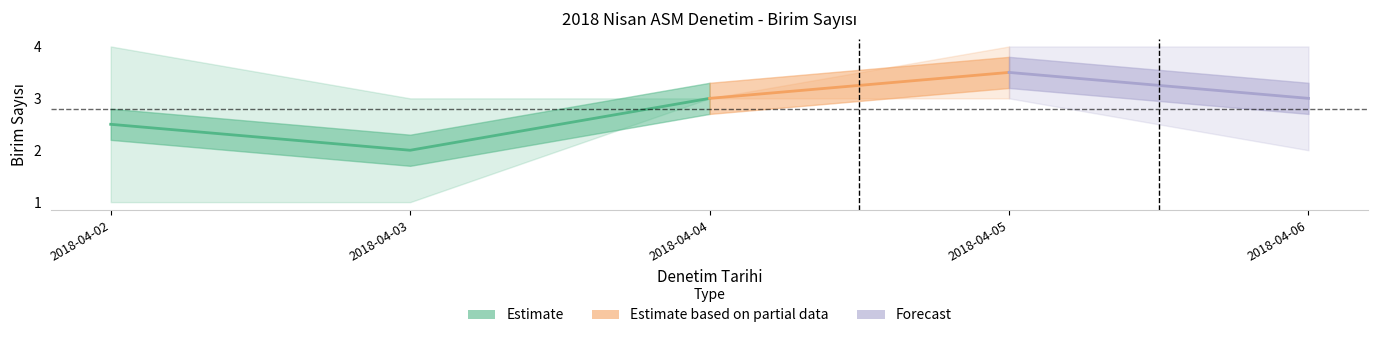

Rank the series at 2018-04-05 from lowest to highest value.

Estimate, Estimate based on partial data, Forecast